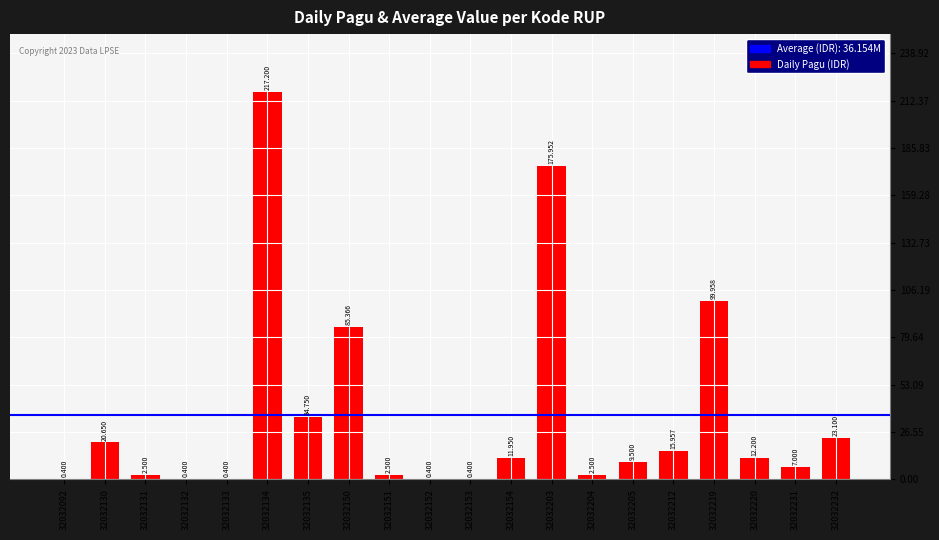

Reading left to right, transcribe all the data shown in this chart.

32032092=400000	32032130=20650000	32032131=2500000	32032132=400000	32032133=400000	32032134=217200000	32032135=34750000	32032150=85366000	32032151=2500000	32032152=400000	32032153=400000	32032154=11950000	32032203=175952000	32032204=2500000	32032205=9500000	32032212=15957000	32032219=99958000	32032220=12200000	32032231=7000000	32032232=23100000